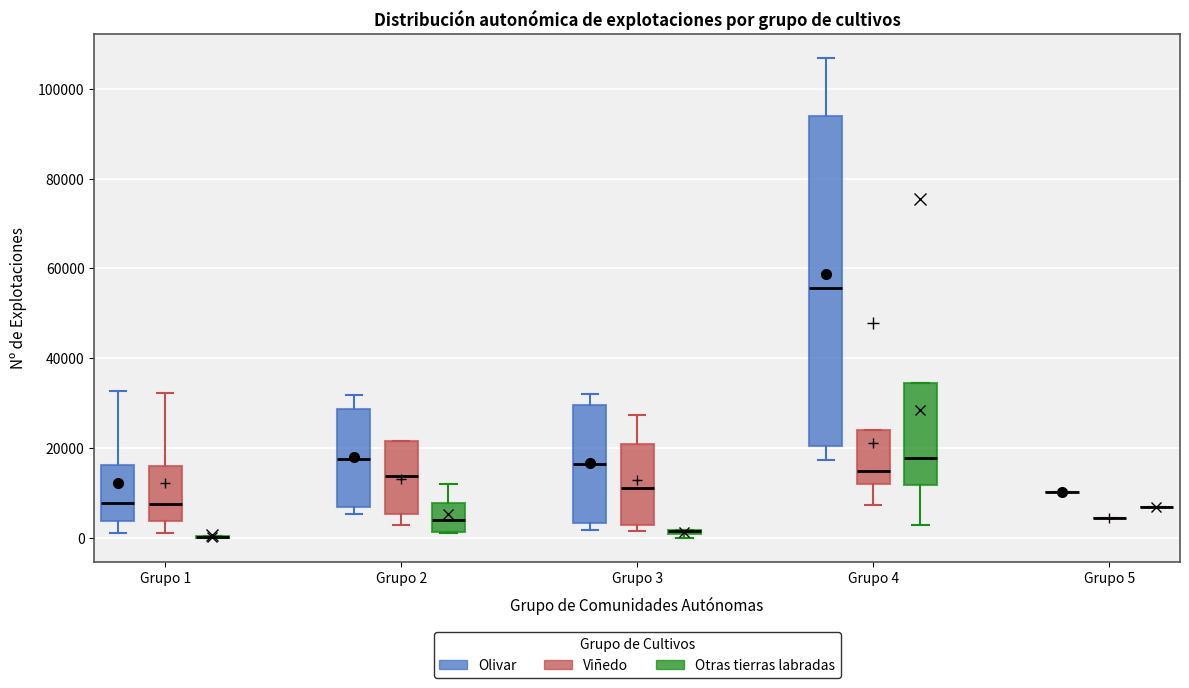

Where does the upper whisker of the box for Grupo 2 (Olivar) end on the y-axis? The values are not printed on the chart, so give them approximately, as read against the axis.

32000